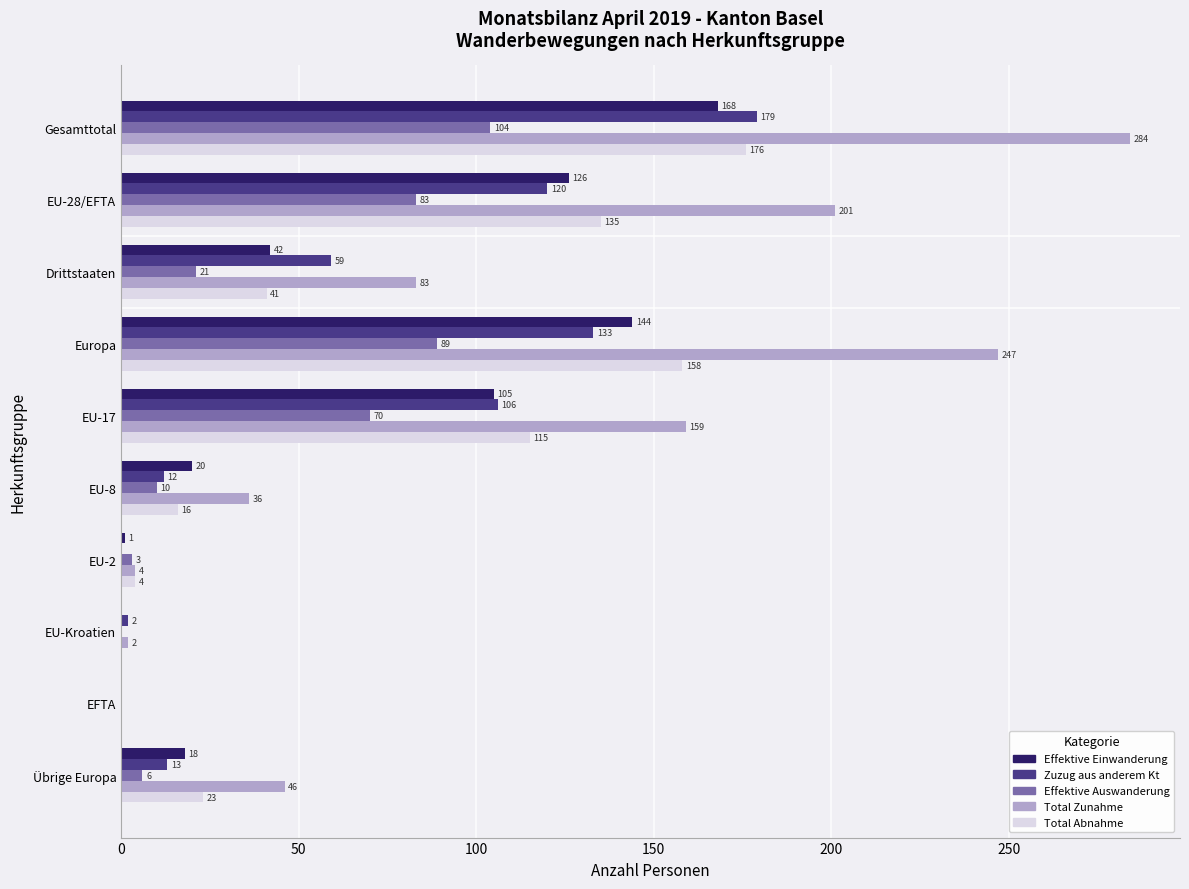

What is the greatest value displayed?

284